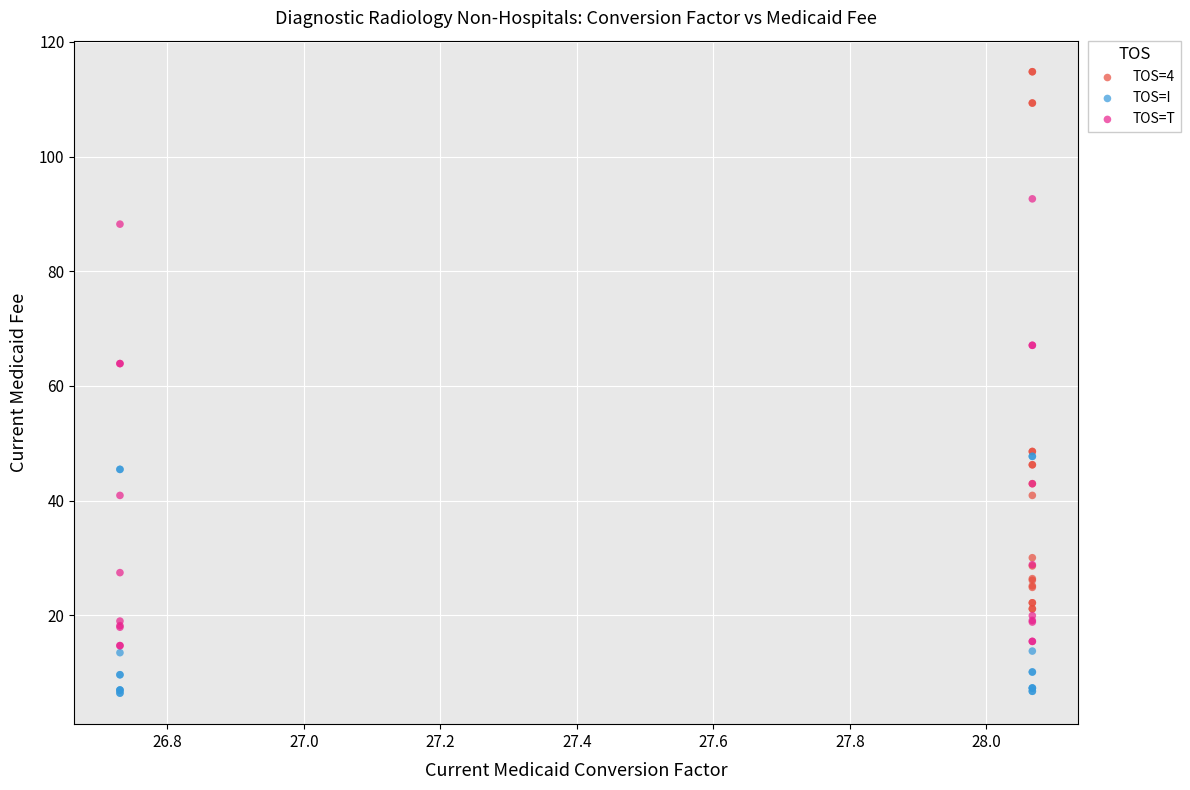

What are all the series names shown in the legend?

TOS=4, TOS=I, TOS=T